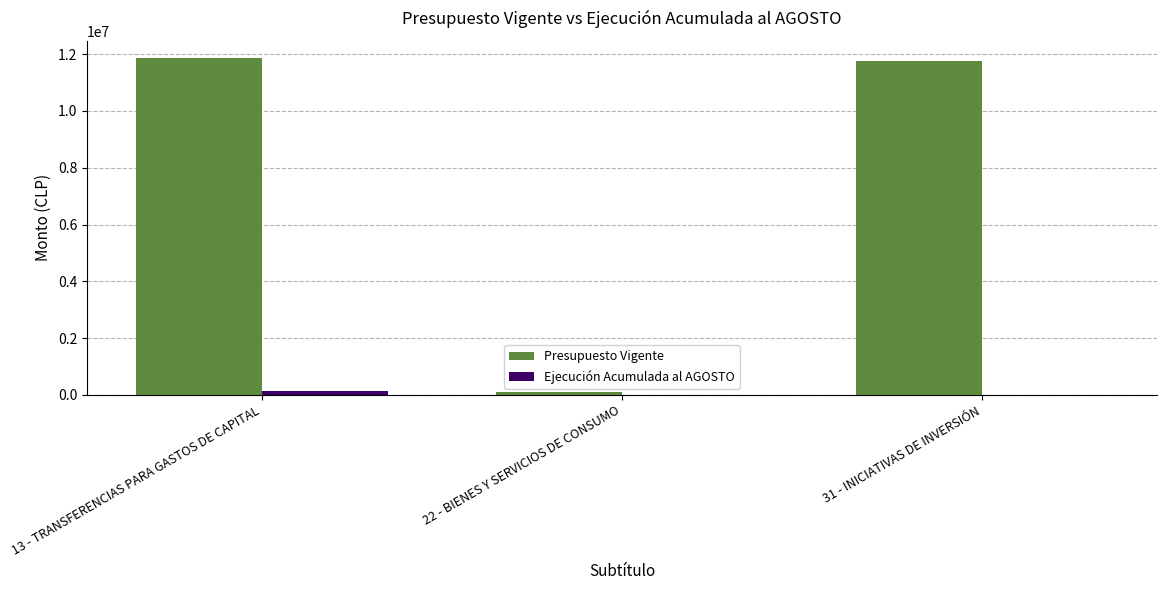

Is it true that Presupuesto Vigente equals 104979 at 22 - BIENES Y SERVICIOS DE CONSUMO?

True